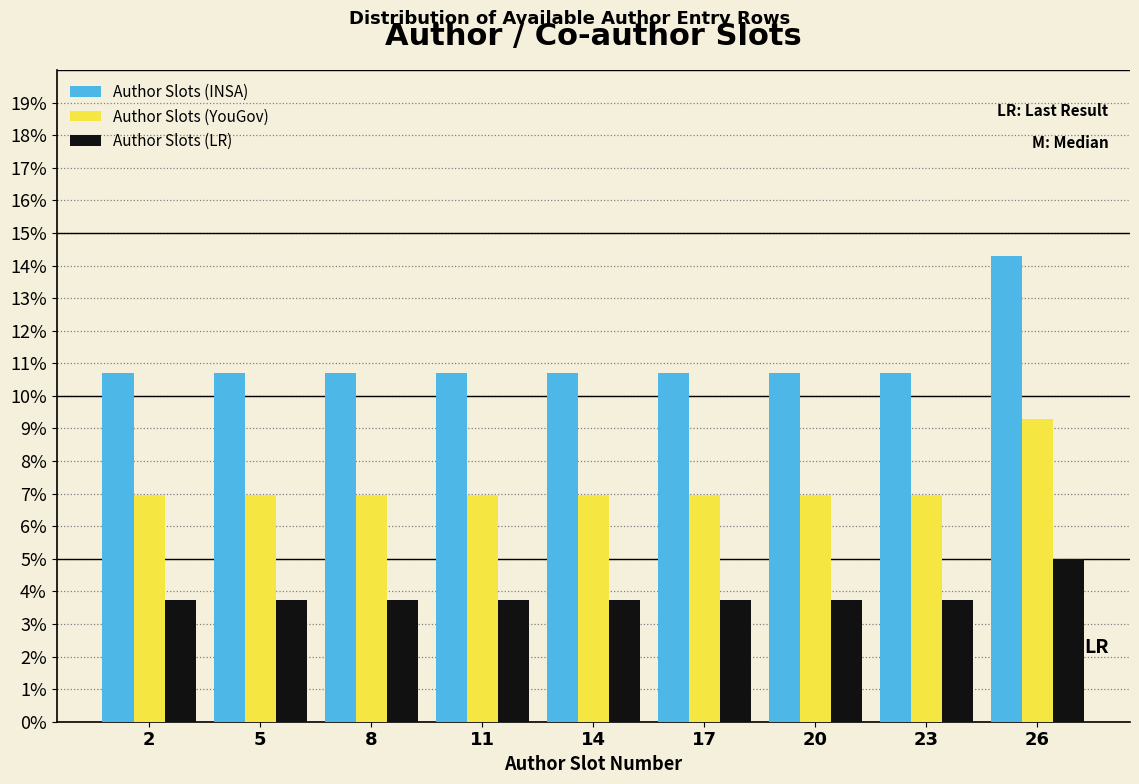

The value of Author Slots (YouGov) at 20 is 7.0. True or false?

True